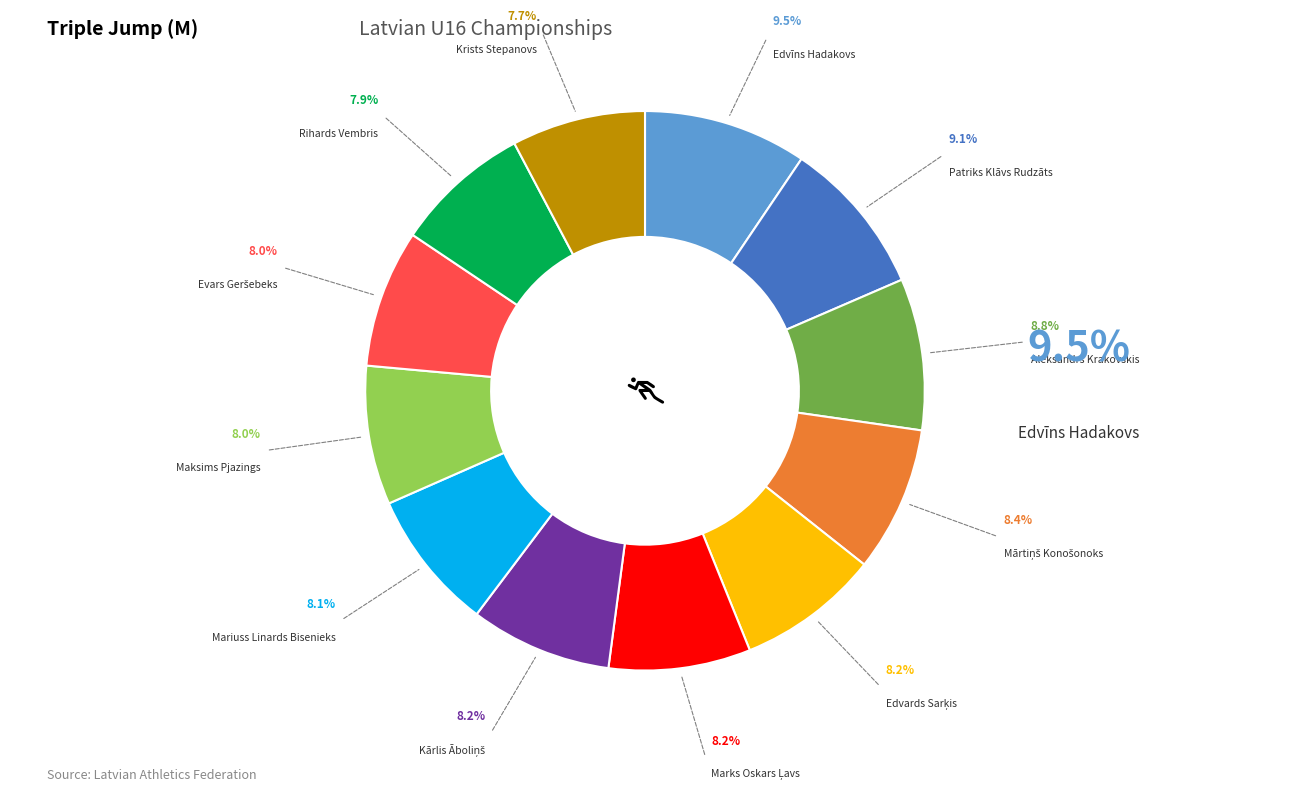

Does any single category account for the majority?

No